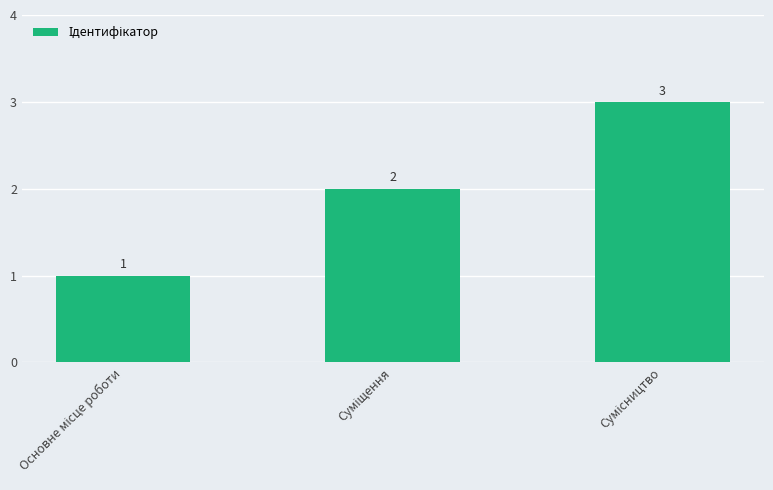

What is the maximum value shown in the chart?

3